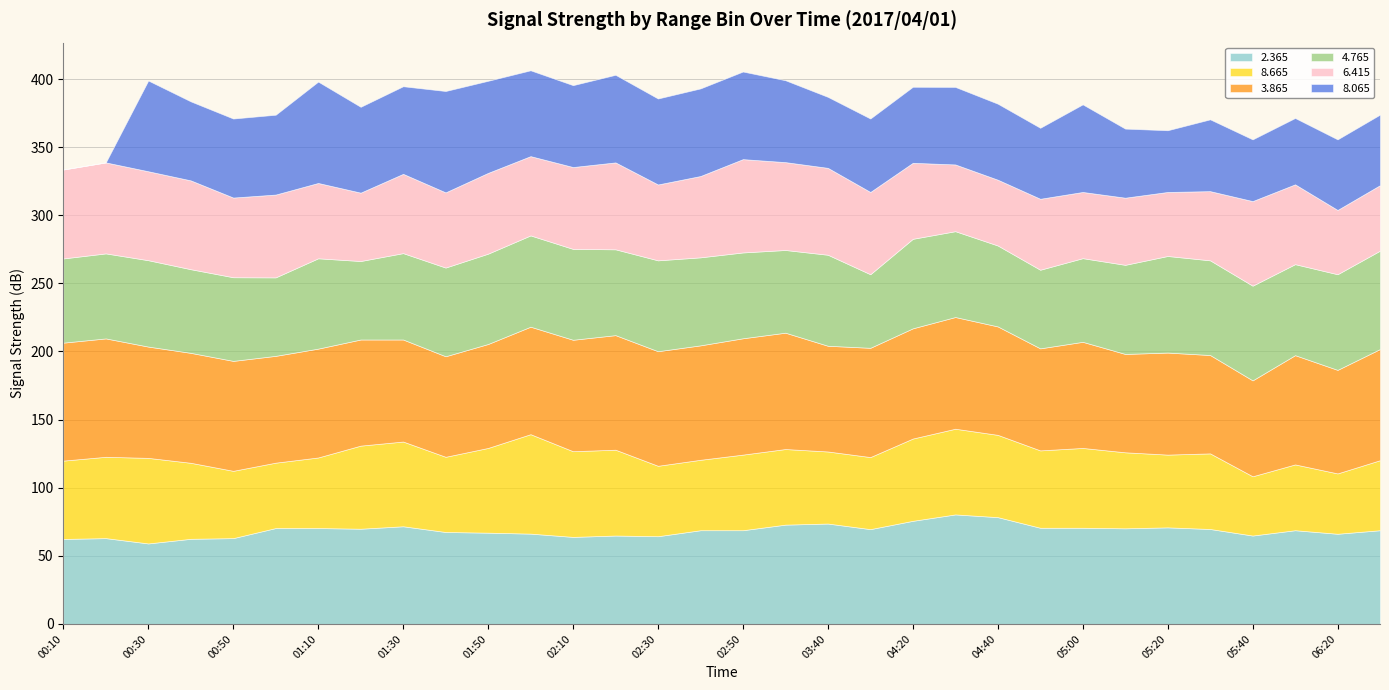

How many values in the   8.065 series exceed 60?

16